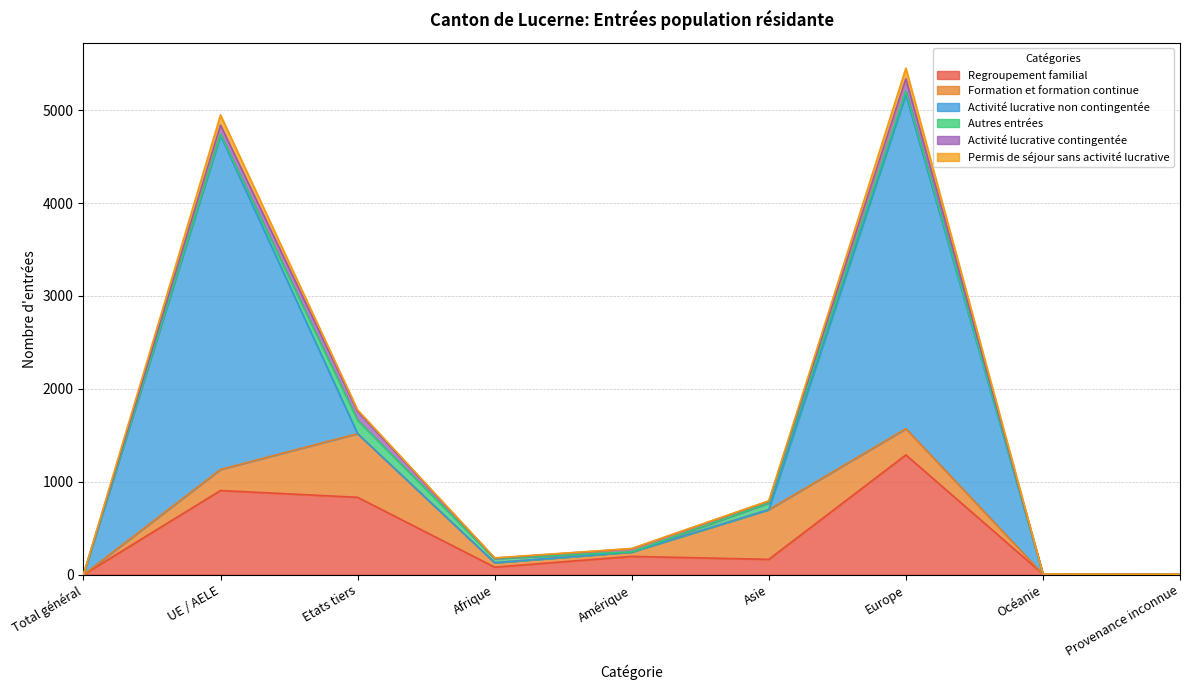

After their last crossing, which series has the higher values: Regroupement familial or Formation et formation continue?

Regroupement familial